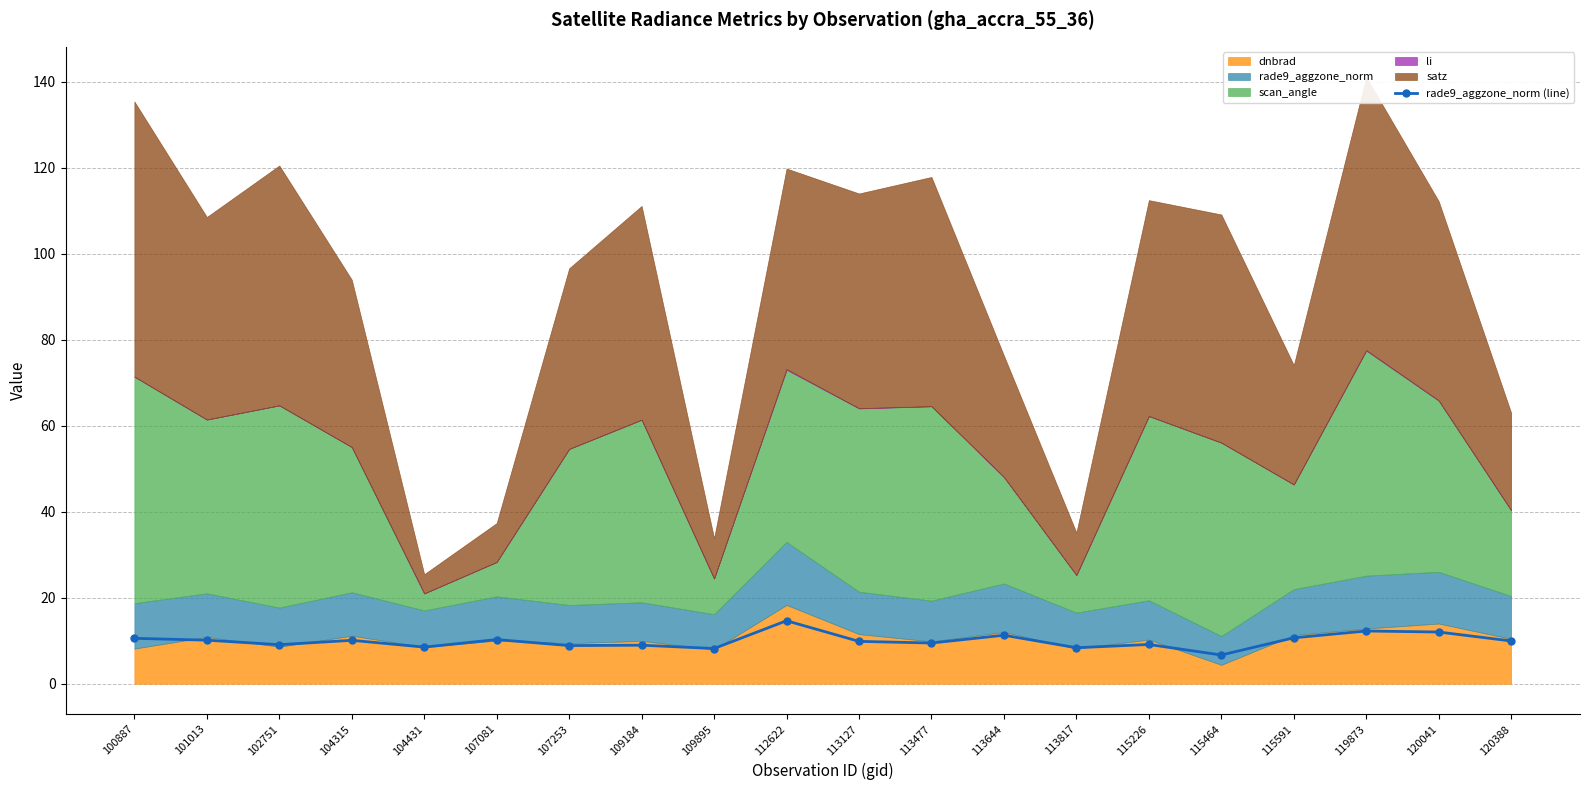

What is the approximate value at 107253?

8.9